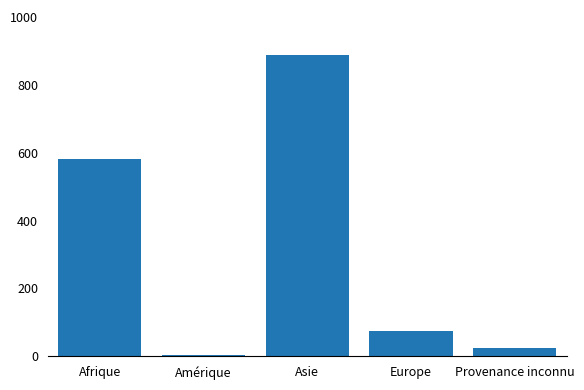

The chart shows a value of 279 at Asie. True or false?

False